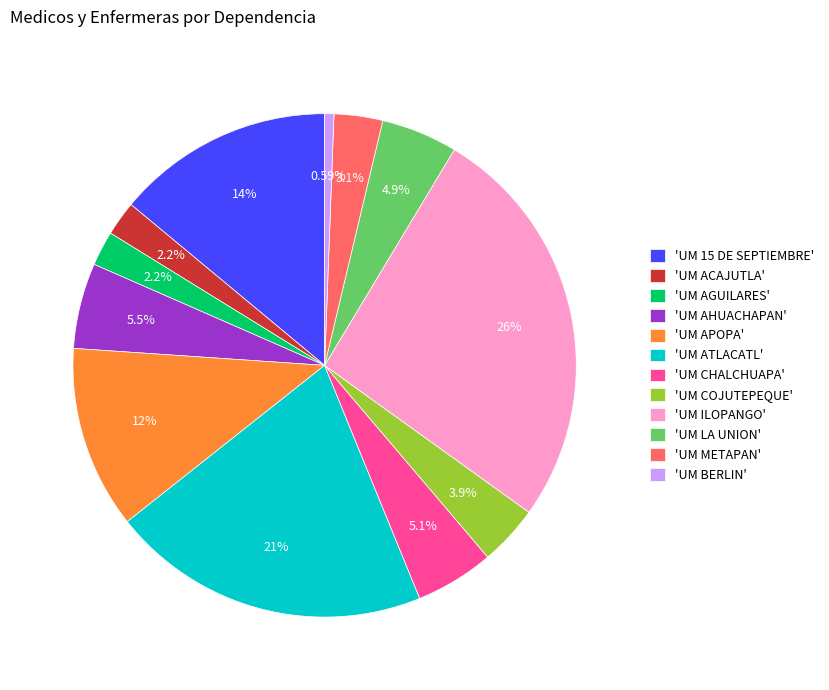

Do 'UM AHUACHAPAN' and 'UM APOPA' together represent more than half of the pie?

No